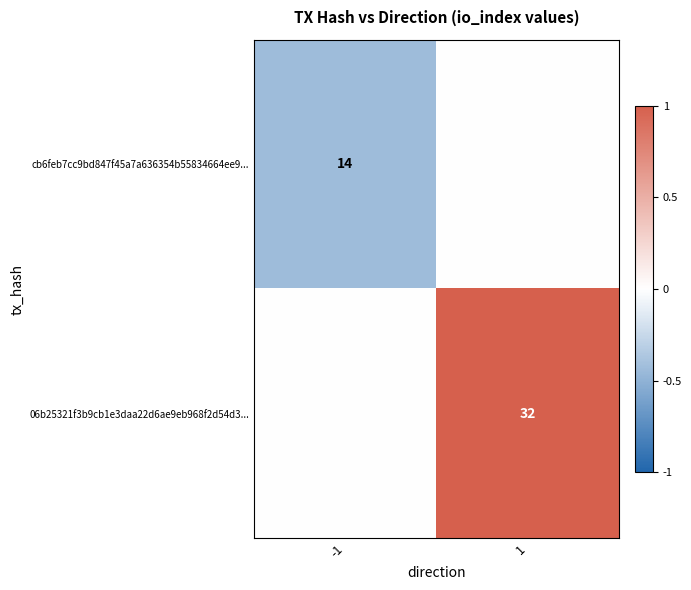

True or false: cb6feb7cc9bd847f45a7a636354b55834664ee9... has a value of 14 at -1.

True